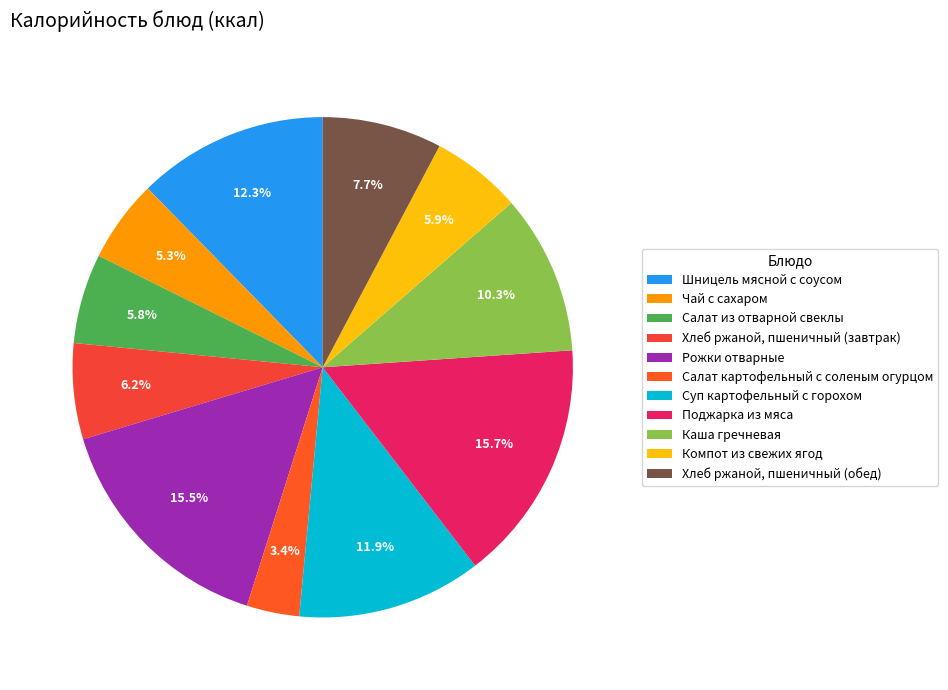

To the nearest percent, what is the average slice percentage?

9%